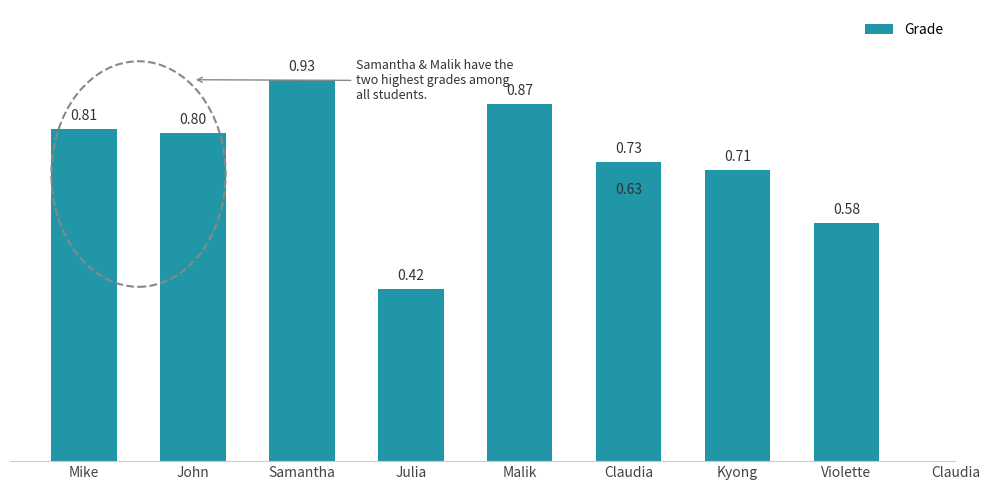

What is the label of the 2nd bar from the right?

Violette